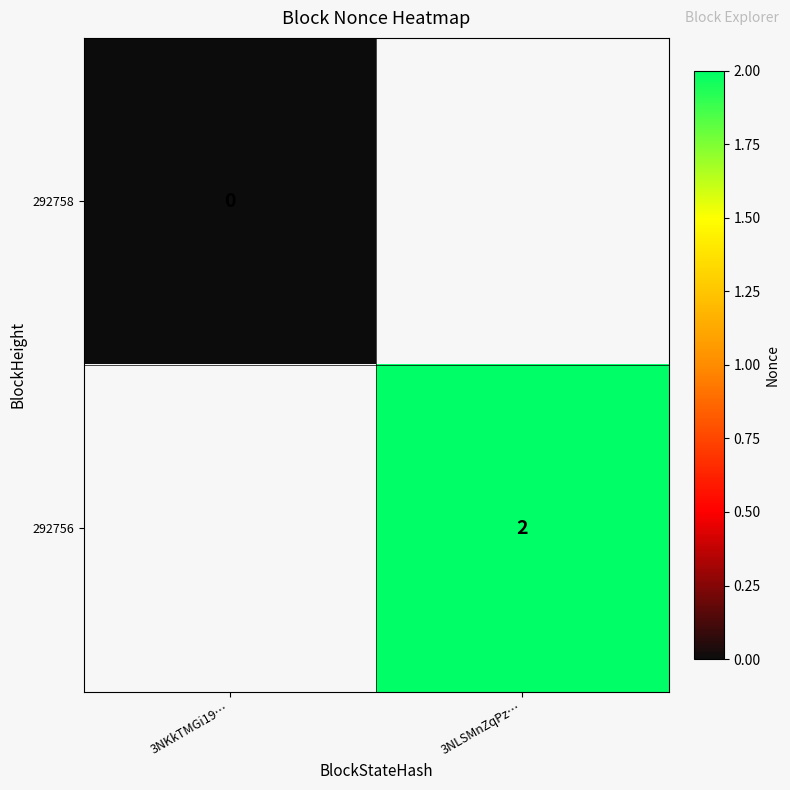

Is it true that 292756 equals 1 at 3NLSMnZqPz…?

False